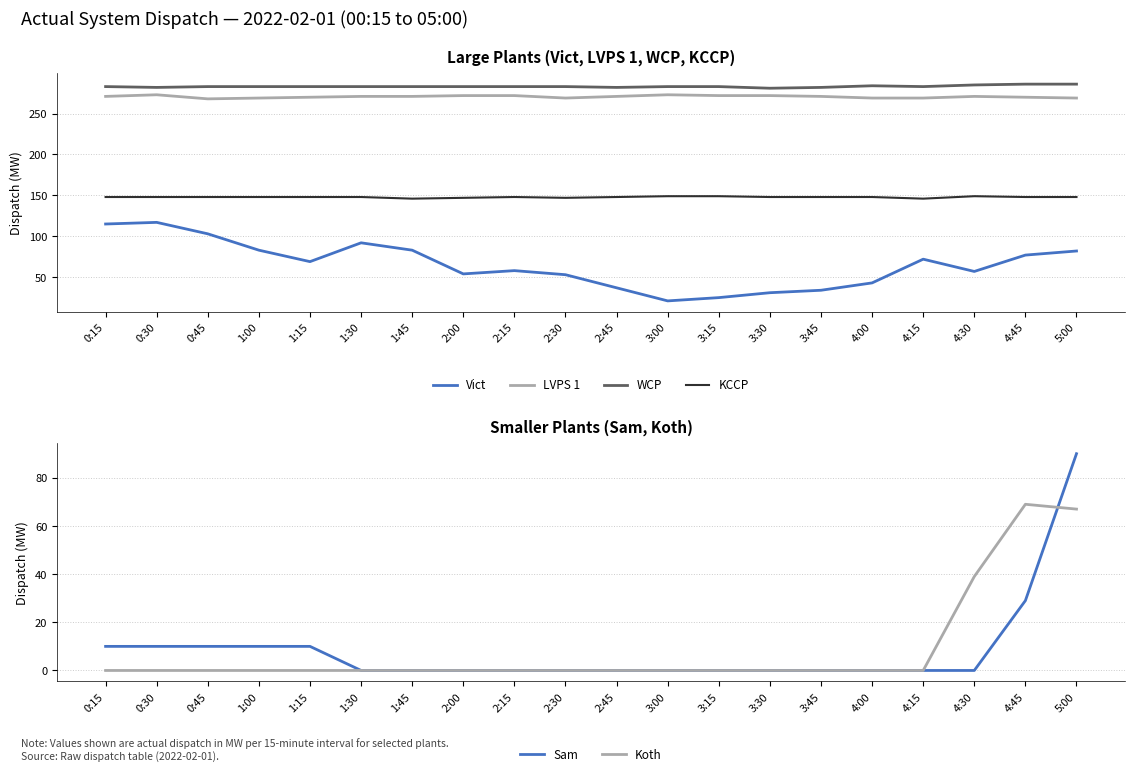

What is the sum of all LVPS 1 values?

5413